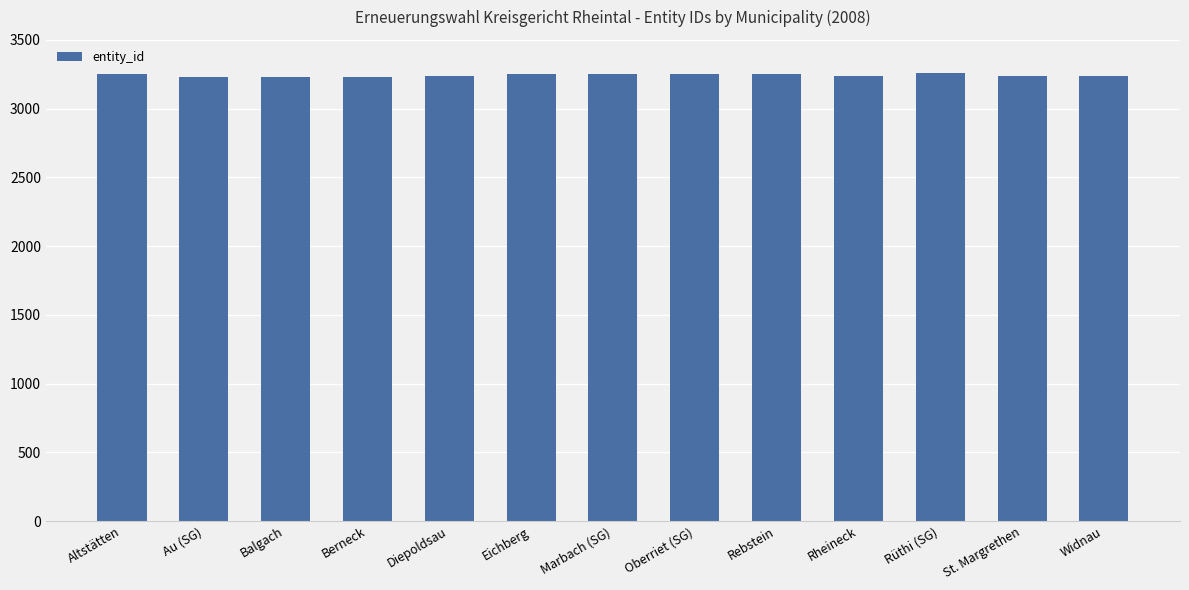

Approximately how many times larger is the value at Au (SG) compared to Diepoldsau?

1.0